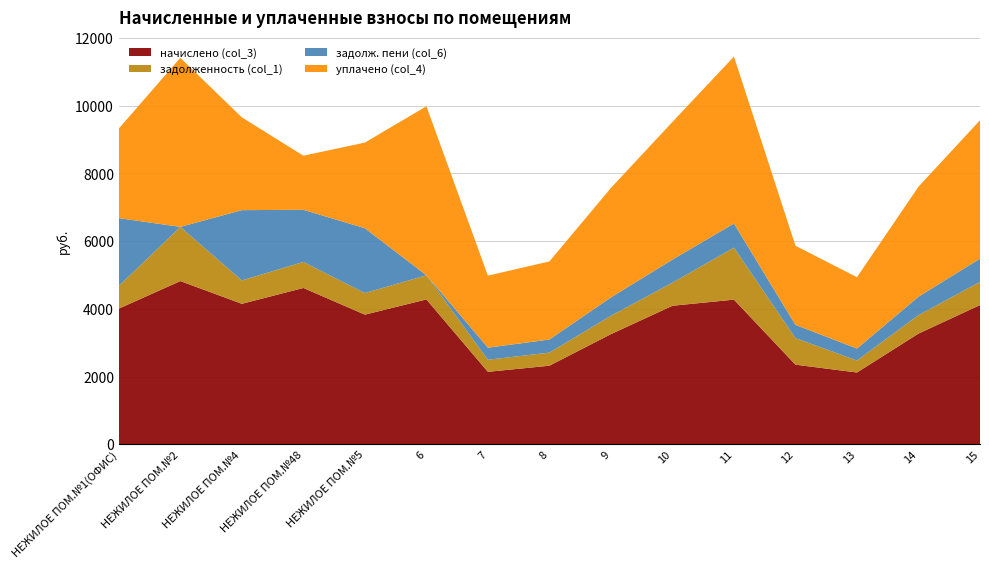

What is the lowest value of the начислено (col_3) series?

2120.8